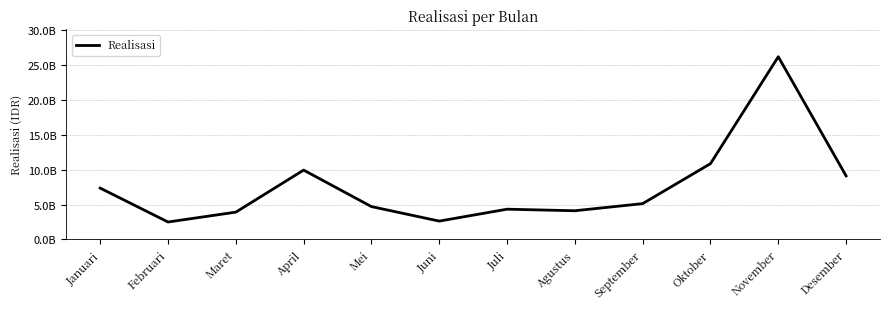

What is the value of the 12th point from the left?

9119181542